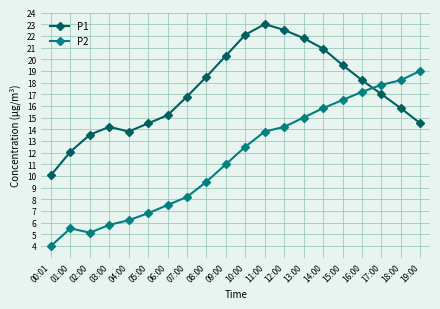

True or false: P2 has a value of 8.2 at 03:00.

False